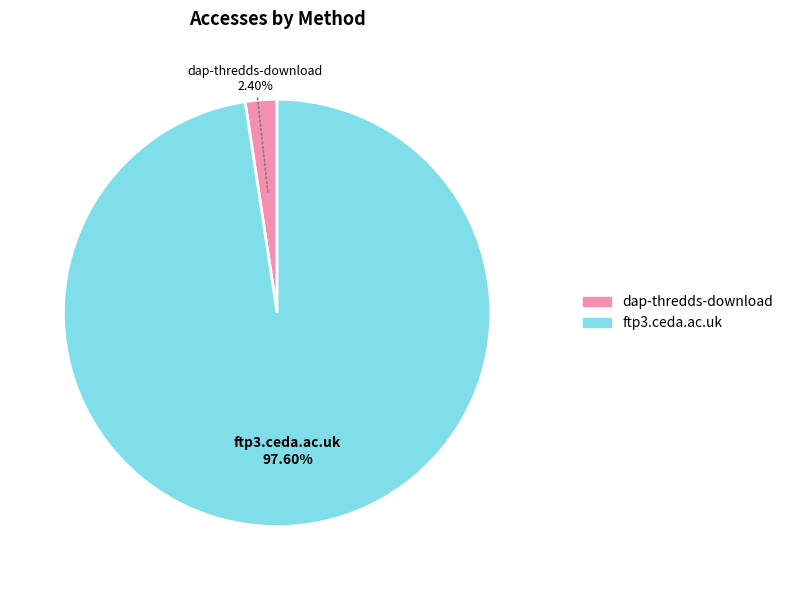

To the nearest percent, what portion does dap-thredds-download represent?

2%